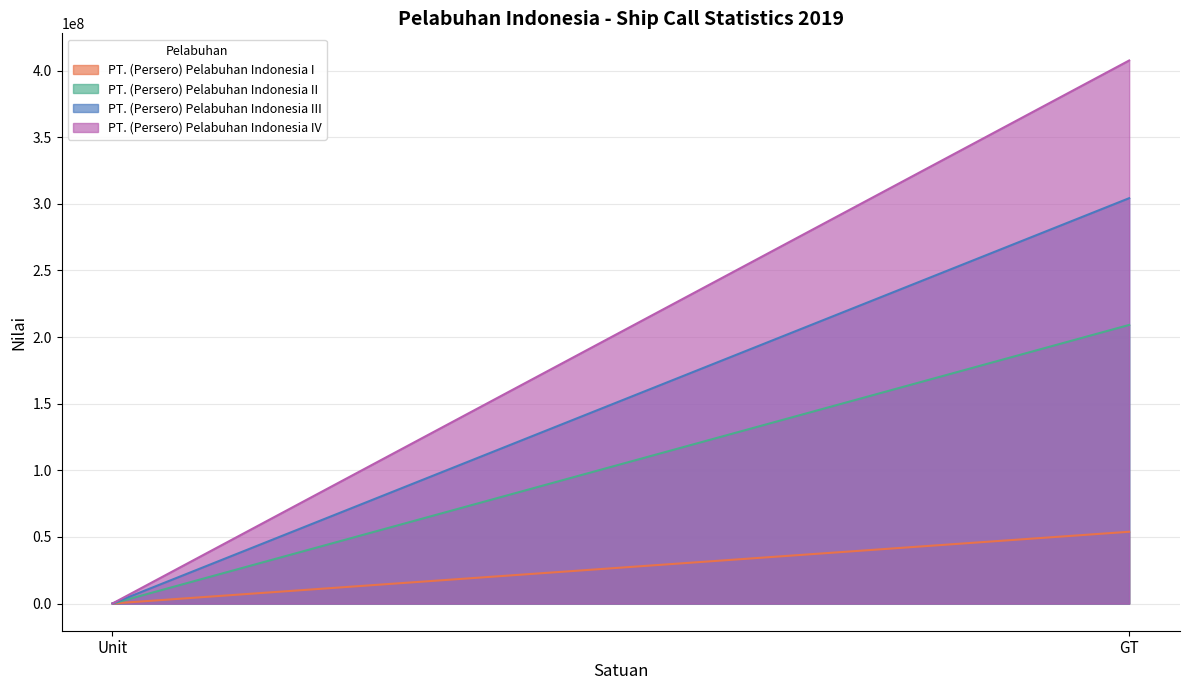

What is the difference between the highest and lowest values at Unit?

45185